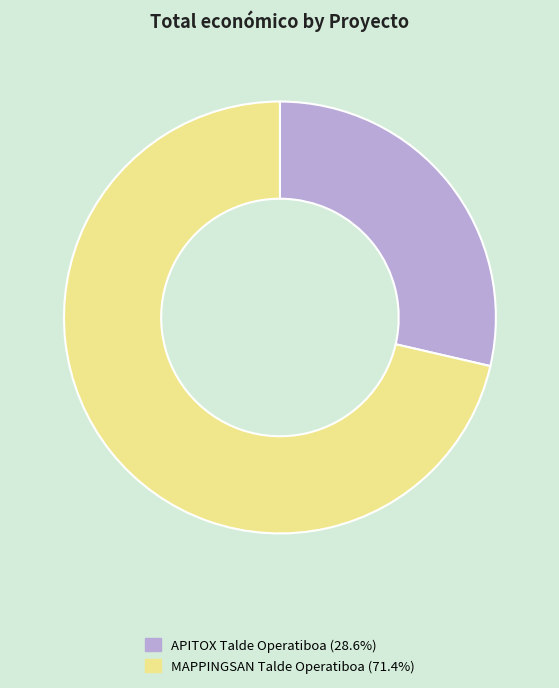

Which category has the biggest portion of the pie?

MAPPINGSAN Talde Operatiboa